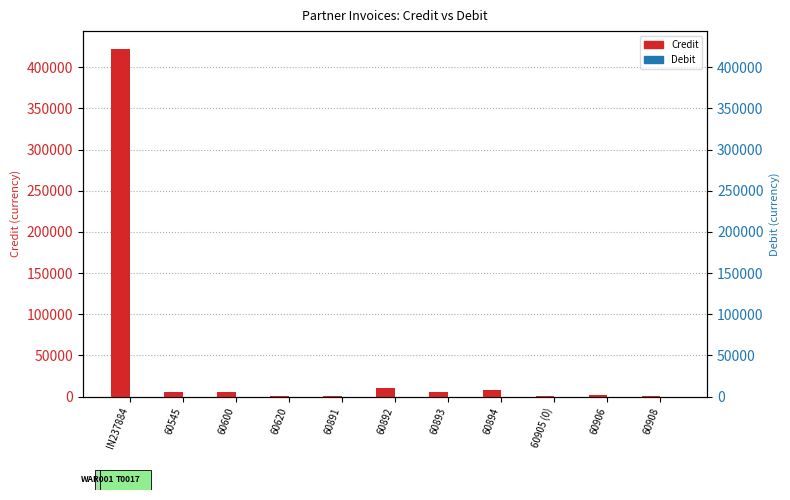

Where is Credit nearest to the value 211705?

60892